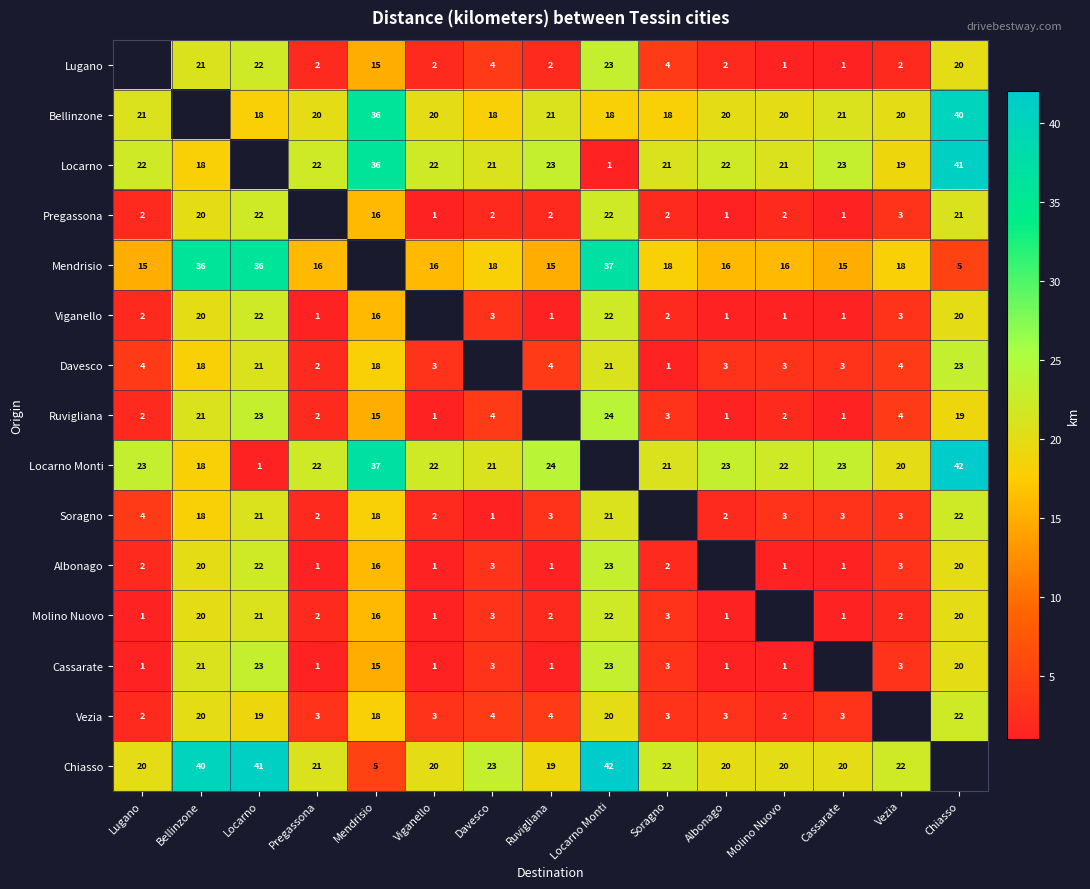

Is it true that Mendrisio equals 8.1 at Chiasso?

False